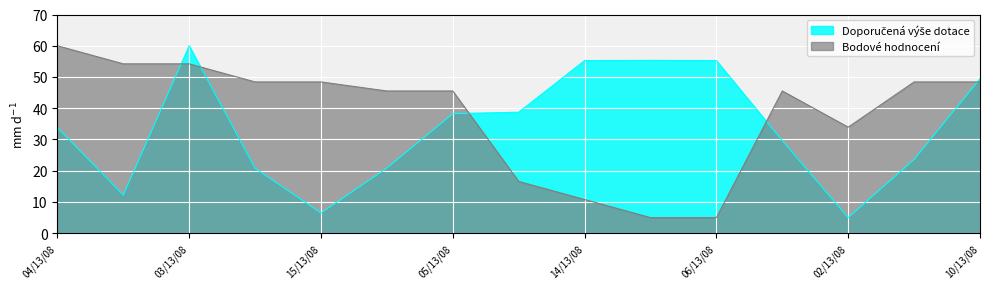

Reading left to right, what are all the values shown in this chart?

Doporučená výše dotace: 33.8	12.2	60.0	20.8	6.5	20.8	38.3	38.7	55.3	55.3	55.3	29.6	5.0	23.6	49.4
Bodové hodnocení: 60.0	54.2	54.2	48.4	48.4	45.5	45.5	16.6	10.8	5.0	5.0	45.5	33.9	48.4	48.4